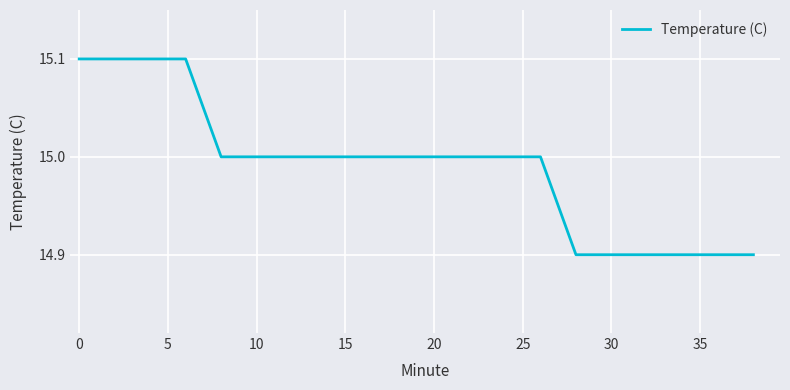

What is the average value?

15.0